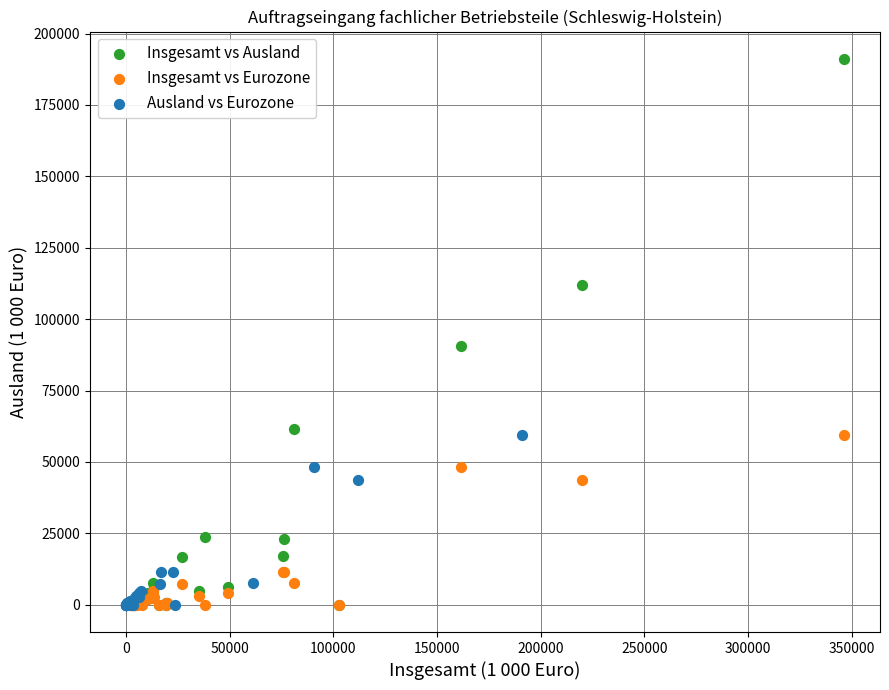

Which series contains the highest Y value?

Insgesamt vs Ausland